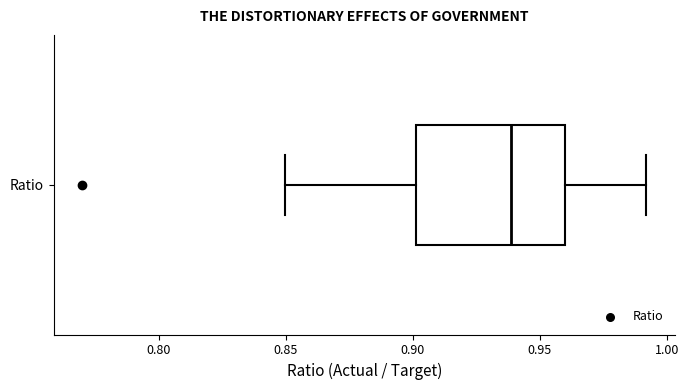

Read this box plot against the x-axis: the position of the median line, the range covered by the box, and the ends of both whiskers. The values are not printed on the chart, so give them approximately, as read against the axis.

median 0.94, box 0.90 to 0.96, whiskers 0.85 to 0.99